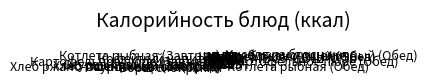

How many segments does this pie chart have?

13